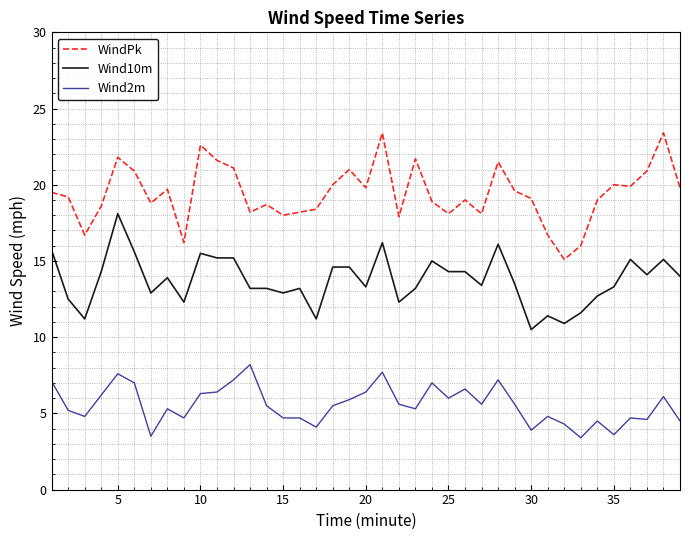

True or false: WindPk and Wind10m cross at least once.

False